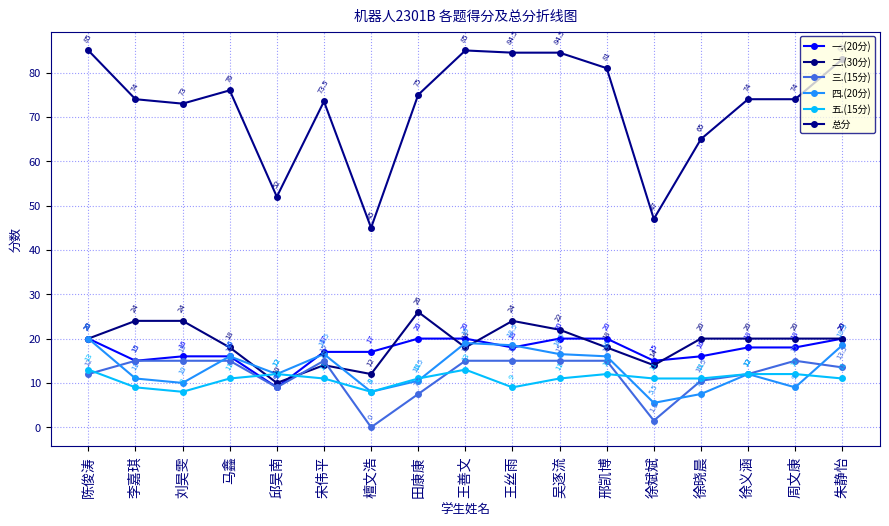

What is the label of the 12th point from the left?

邢凯博